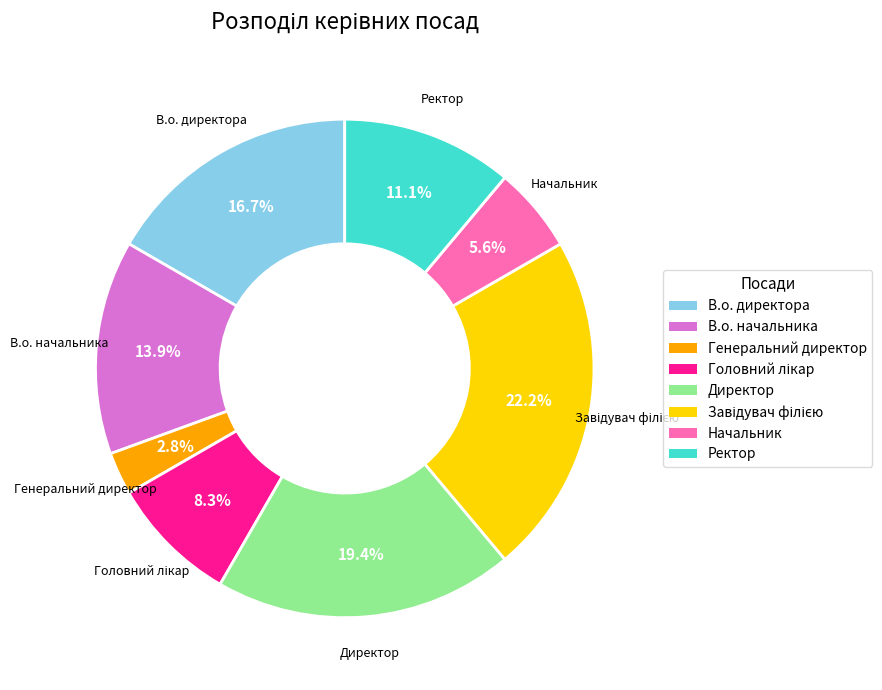

How many slices are in this pie chart?

8